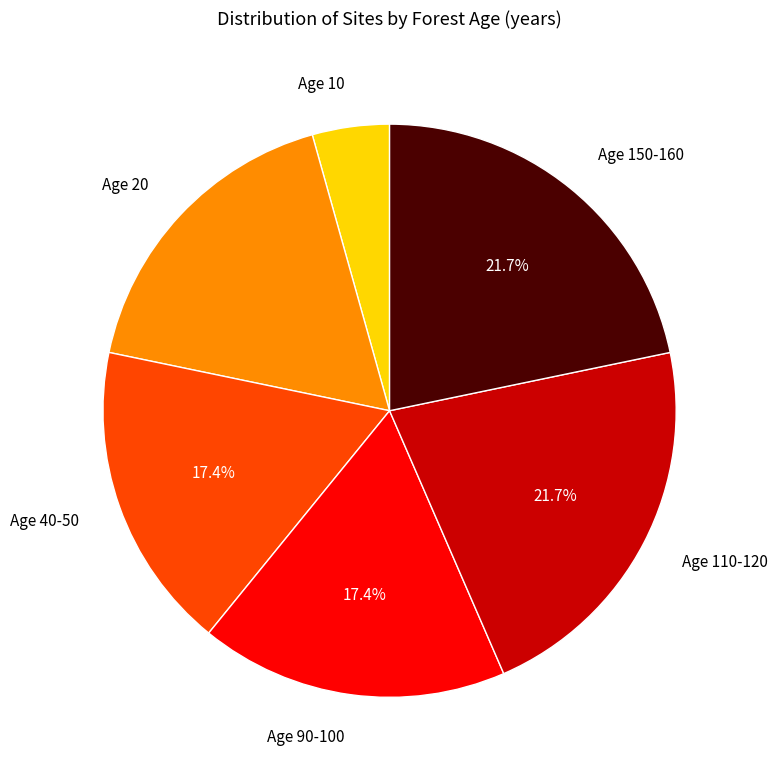

Does any single category account for the majority?

No